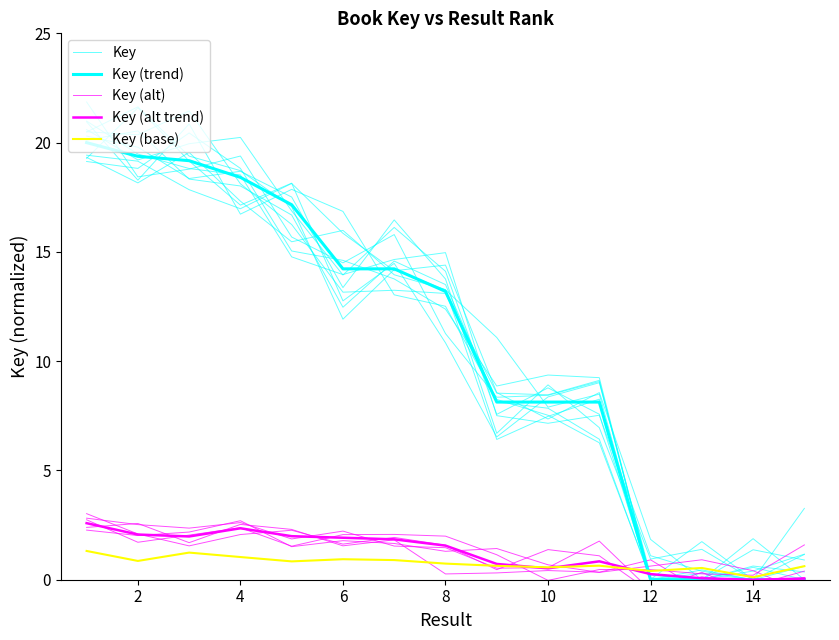

How many lines are shown in the chart?

5